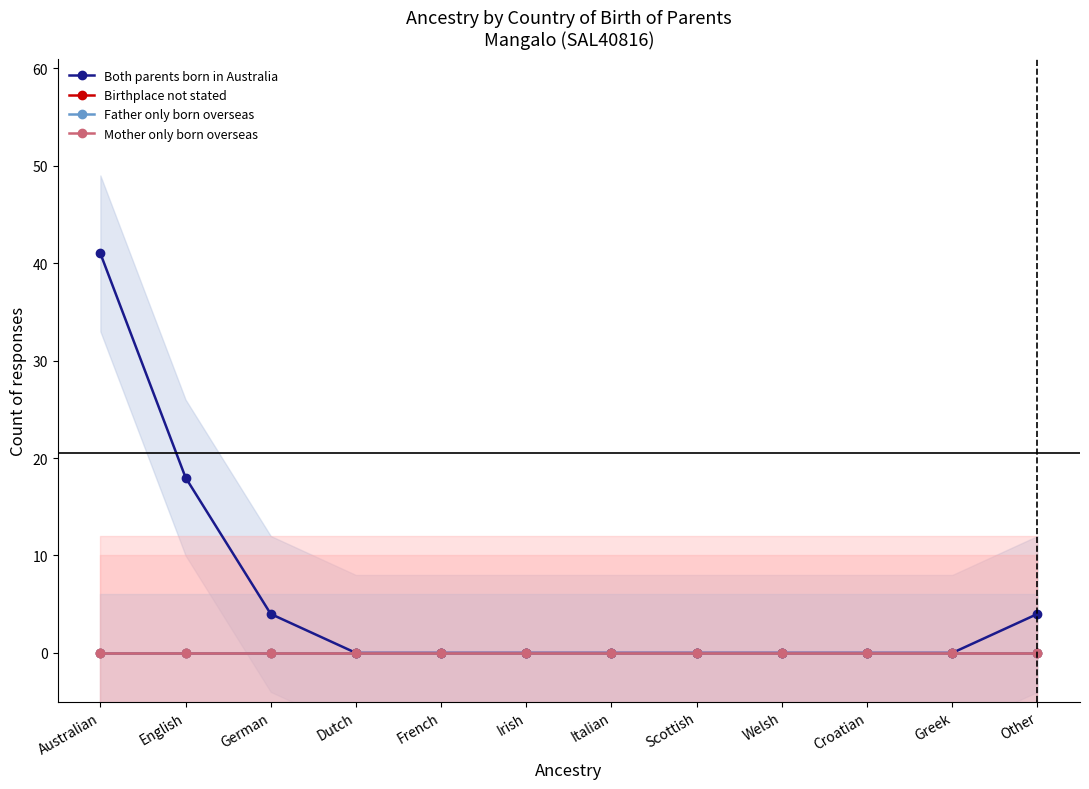

At Irish, list the series in order from largest to smallest.

Both parents born in Australia, Birthplace not stated, Father only born overseas, Mother only born overseas